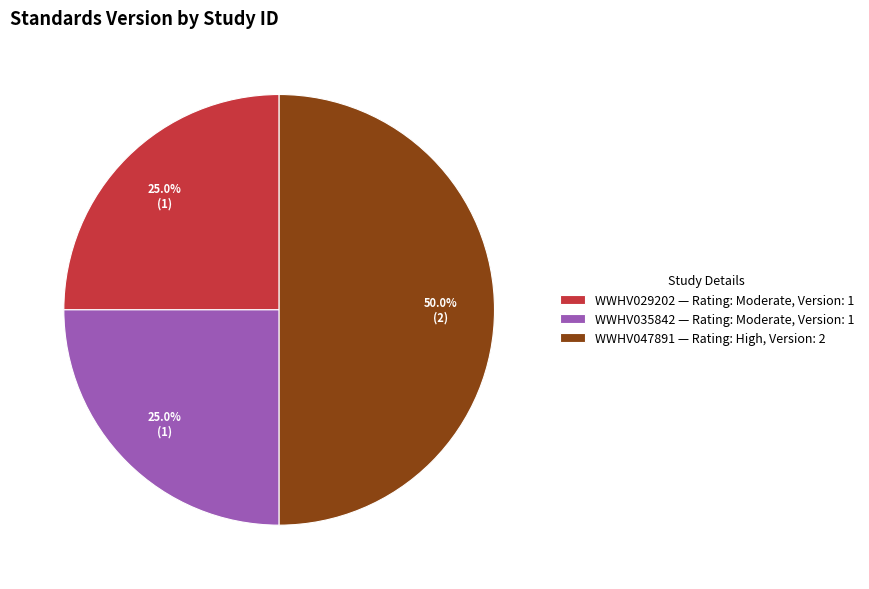

Approximately how many times larger is the value at WWHV035842 compared to WWHV047891?

0.5